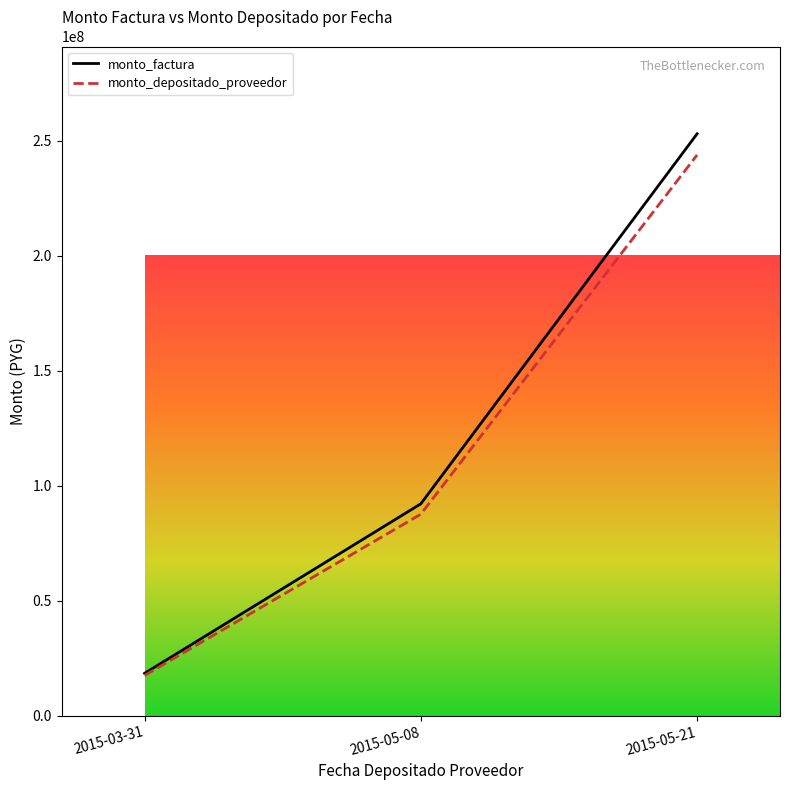

Which series has the widest spread of values?

monto_factura